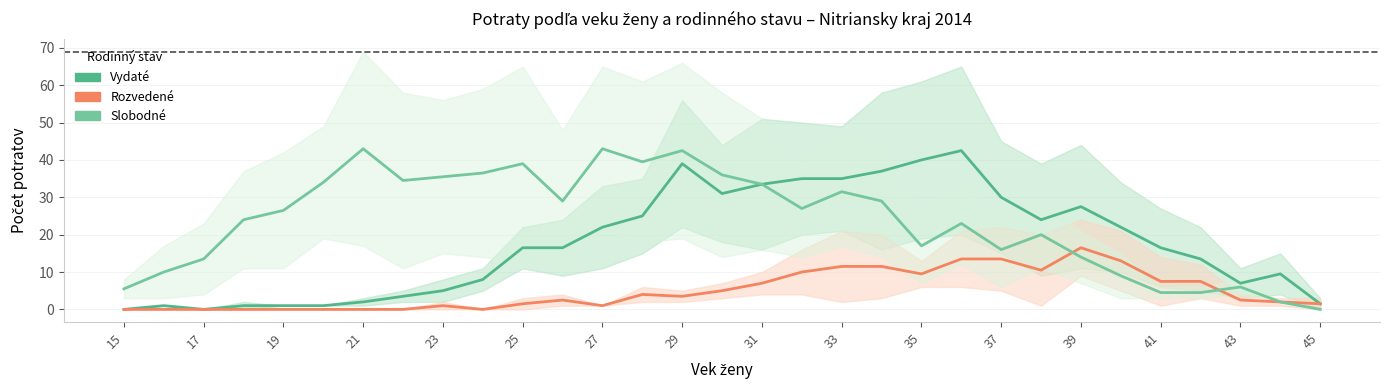

How many positive values does the Slobodné series have?

30